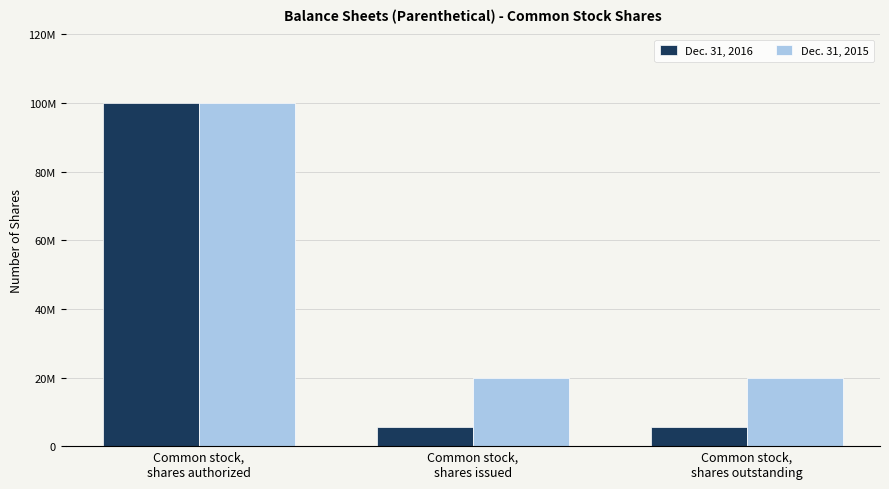

What are all the series names shown in the legend?

Dec. 31, 2016, Dec. 31, 2015